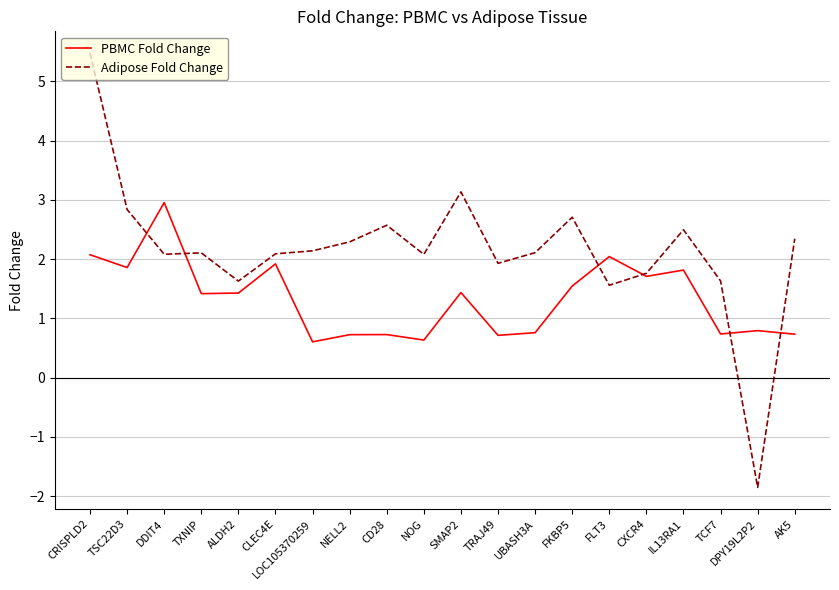

Is the value of PBMC Fold Change at LOC105370259 greater than the value of Adipose Fold Change at FLT3?

No